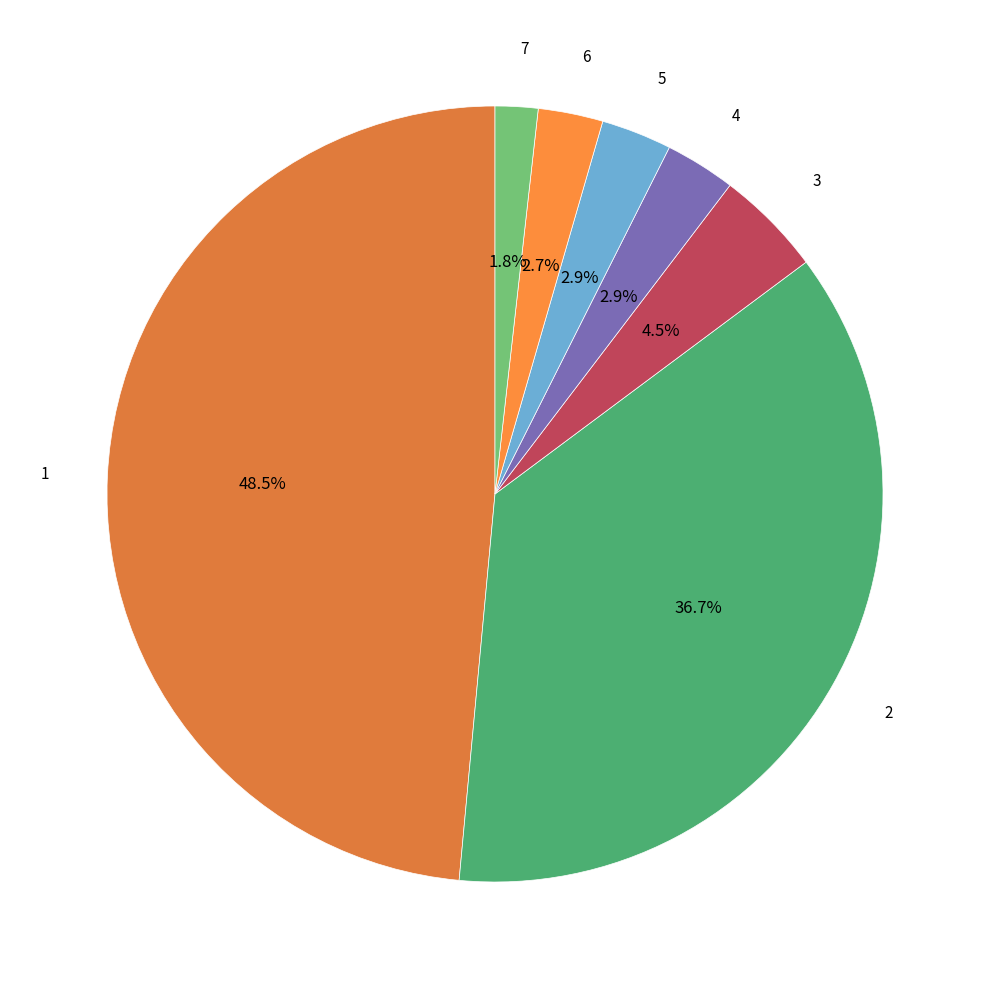

What is the smallest slice in the pie chart?

7